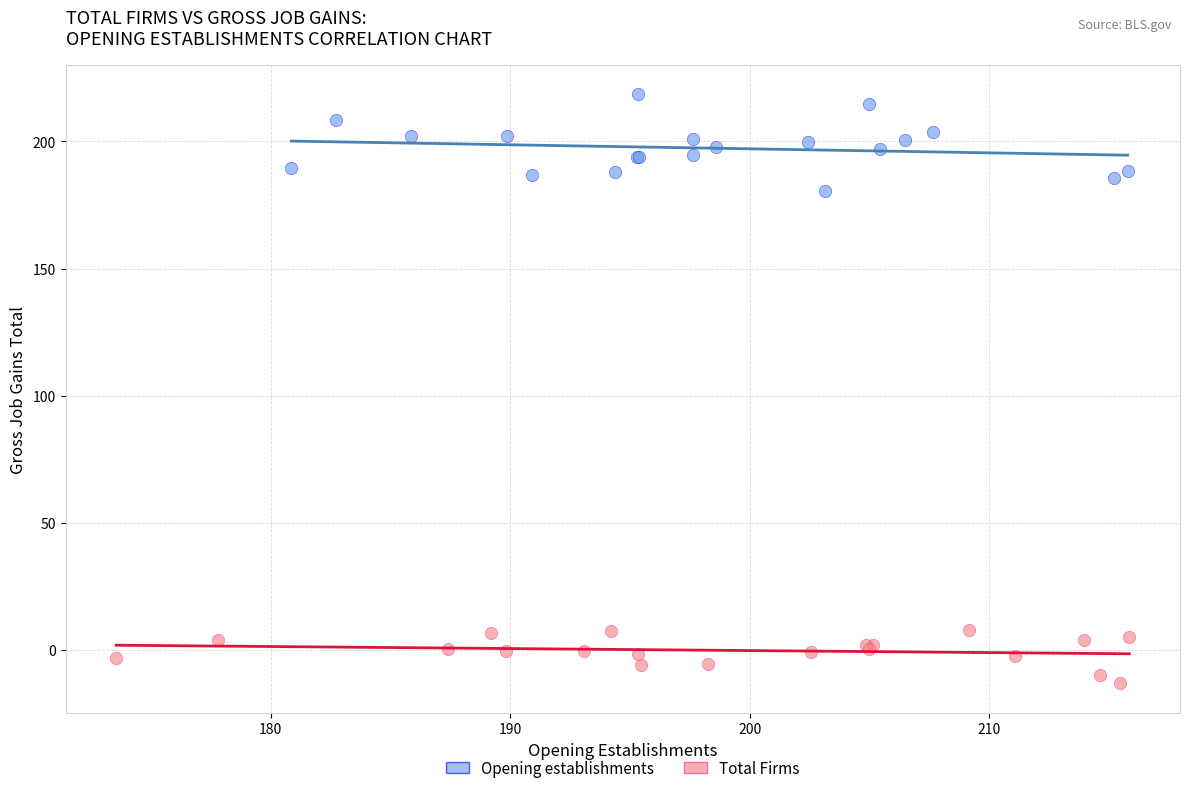

Which series reaches the minimum Y coordinate?

Total Firms